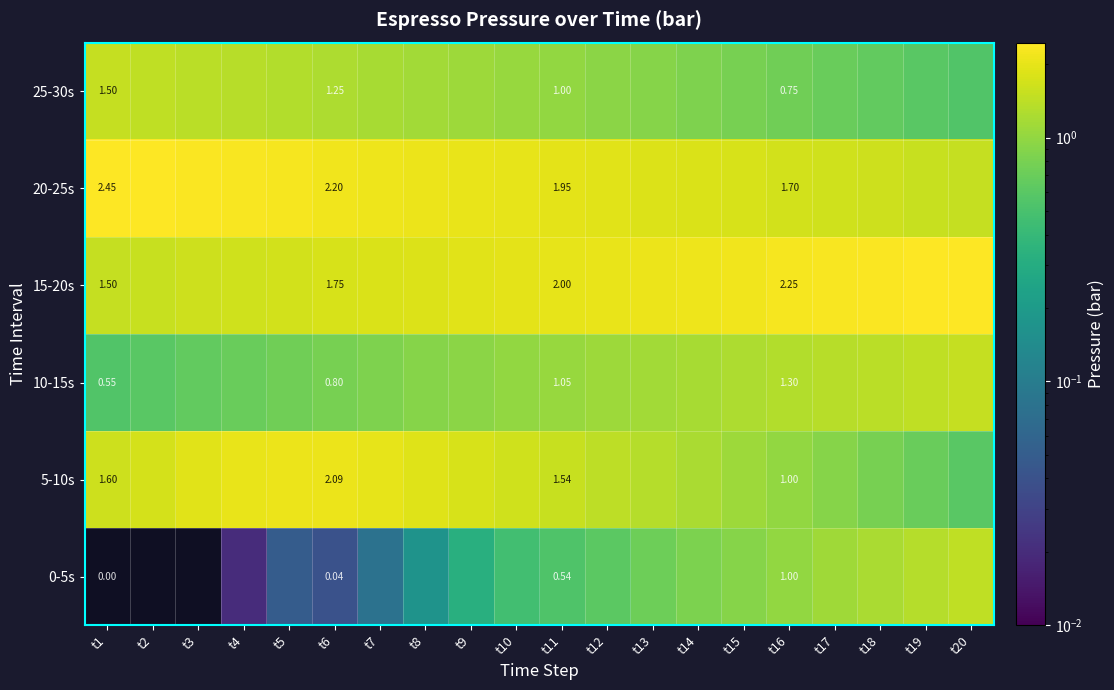

What is the sum of all 5-10s values?

29.3